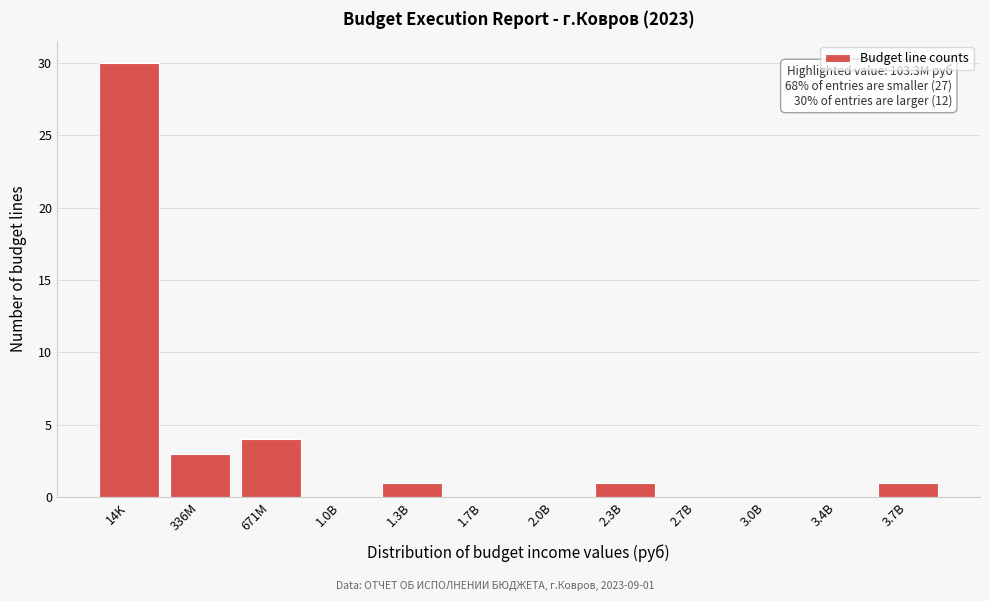

Reading right to left, what are all the values shown in this chart?

3.7B=1	3.4B=0	3.0B=0	2.7B=0	2.3B=1	2.0B=0	1.7B=0	1.3B=1	1.0B=0	671M=4	336M=3	14K=30